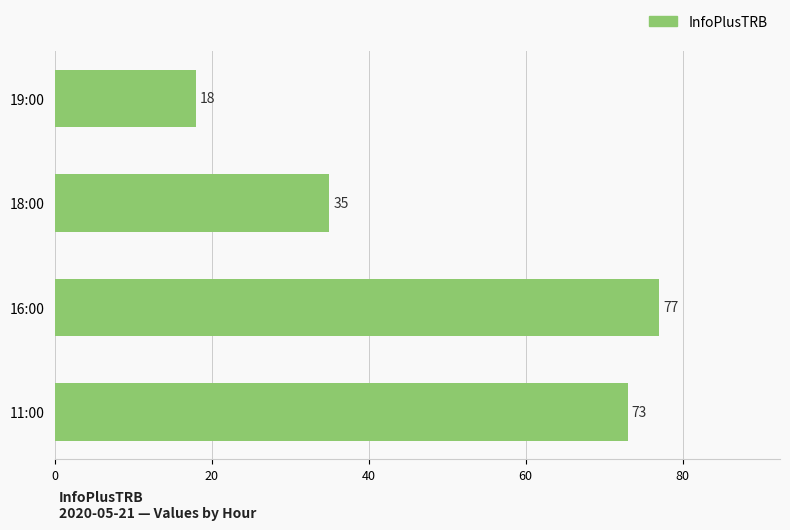

Reading bottom to top, transcribe all the data shown in this chart.

11:00=73	16:00=77	18:00=35	19:00=18